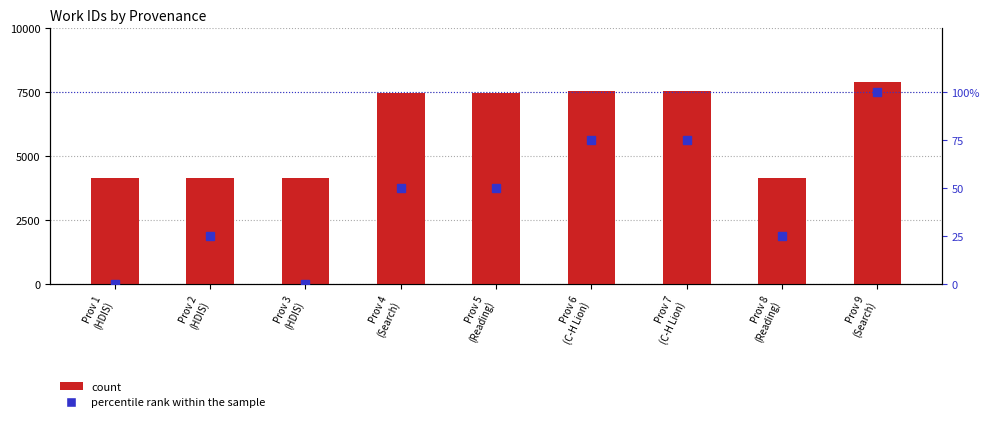

The percentile rank within the sample series shows 0 at Prov 3
(HDIS). True or false?

True